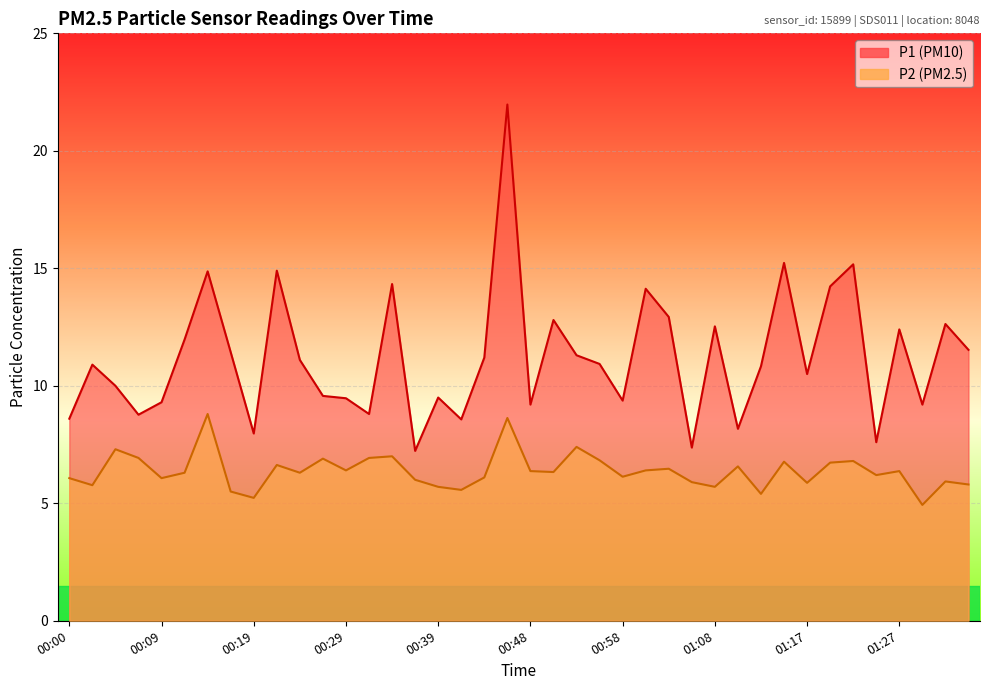

Rank the series by their average value, from lowest to highest.

P2, P1